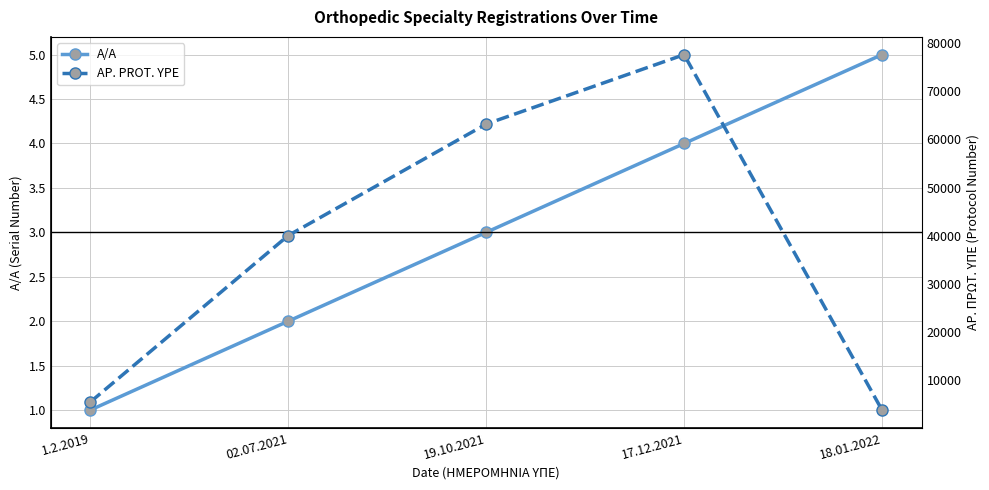

What is the label of the 1st point from the left?

1.2.2019